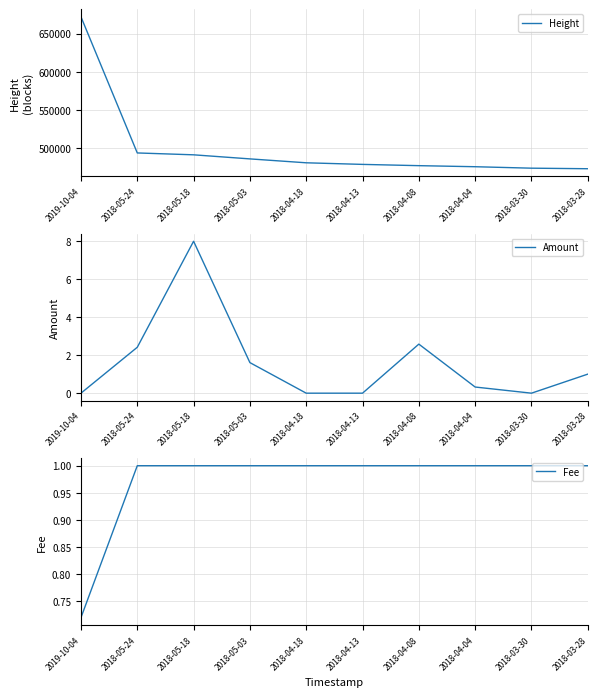

Reading left to right, list all the values displayed in this chart.

Height: 2019-10-04=671802.0	2018-05-24=493945.0	2018-05-18=491498.0	2018-05-03=486175.0	2018-04-18=481079.0	2018-04-13=478990.0	2018-04-08=477333.0	2018-04-04=475949.0	2018-03-30=474044.0	2018-03-28=473319.0
Amount: 2019-10-04=0.0	2018-05-24=2.4	2018-05-18=8.0	2018-05-03=1.6	2018-04-18=0.0	2018-04-13=0.0	2018-04-08=2.6	2018-04-04=0.3	2018-03-30=0.0	2018-03-28=1.0
Fee: 2019-10-04=0.7	2018-05-24=1.0	2018-05-18=1.0	2018-05-03=1.0	2018-04-18=1.0	2018-04-13=1.0	2018-04-08=1.0	2018-04-04=1.0	2018-03-30=1.0	2018-03-28=1.0